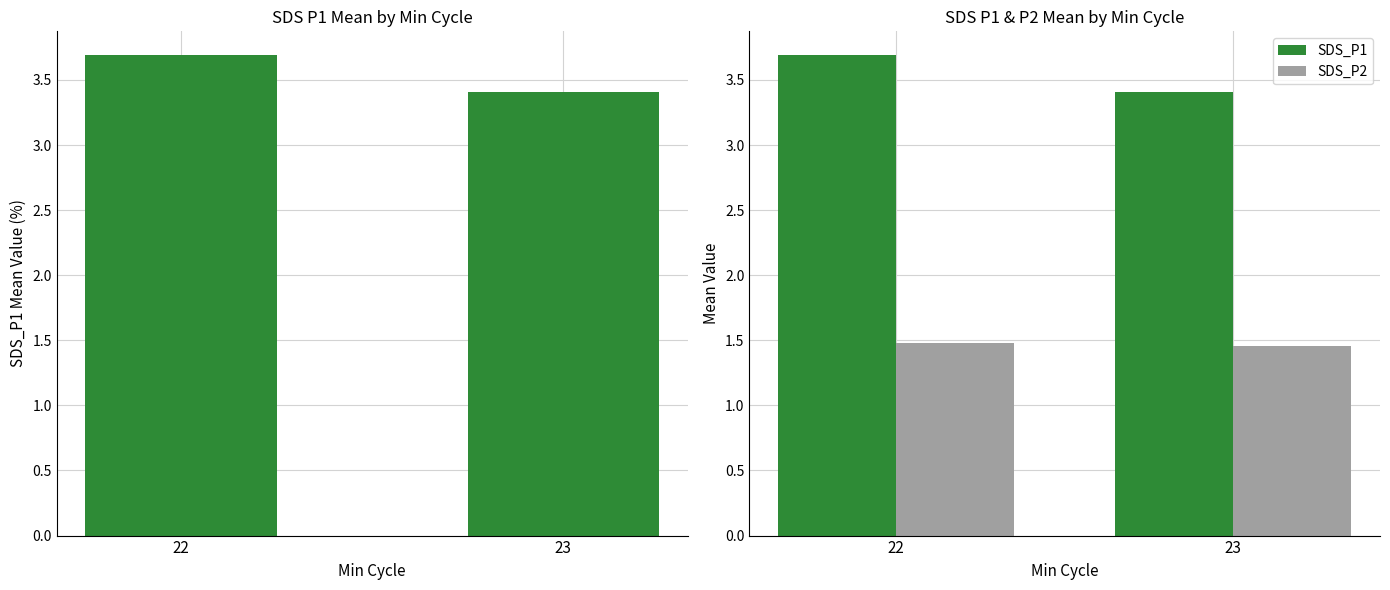

What is the difference between the highest and lowest values at 23?

1.9